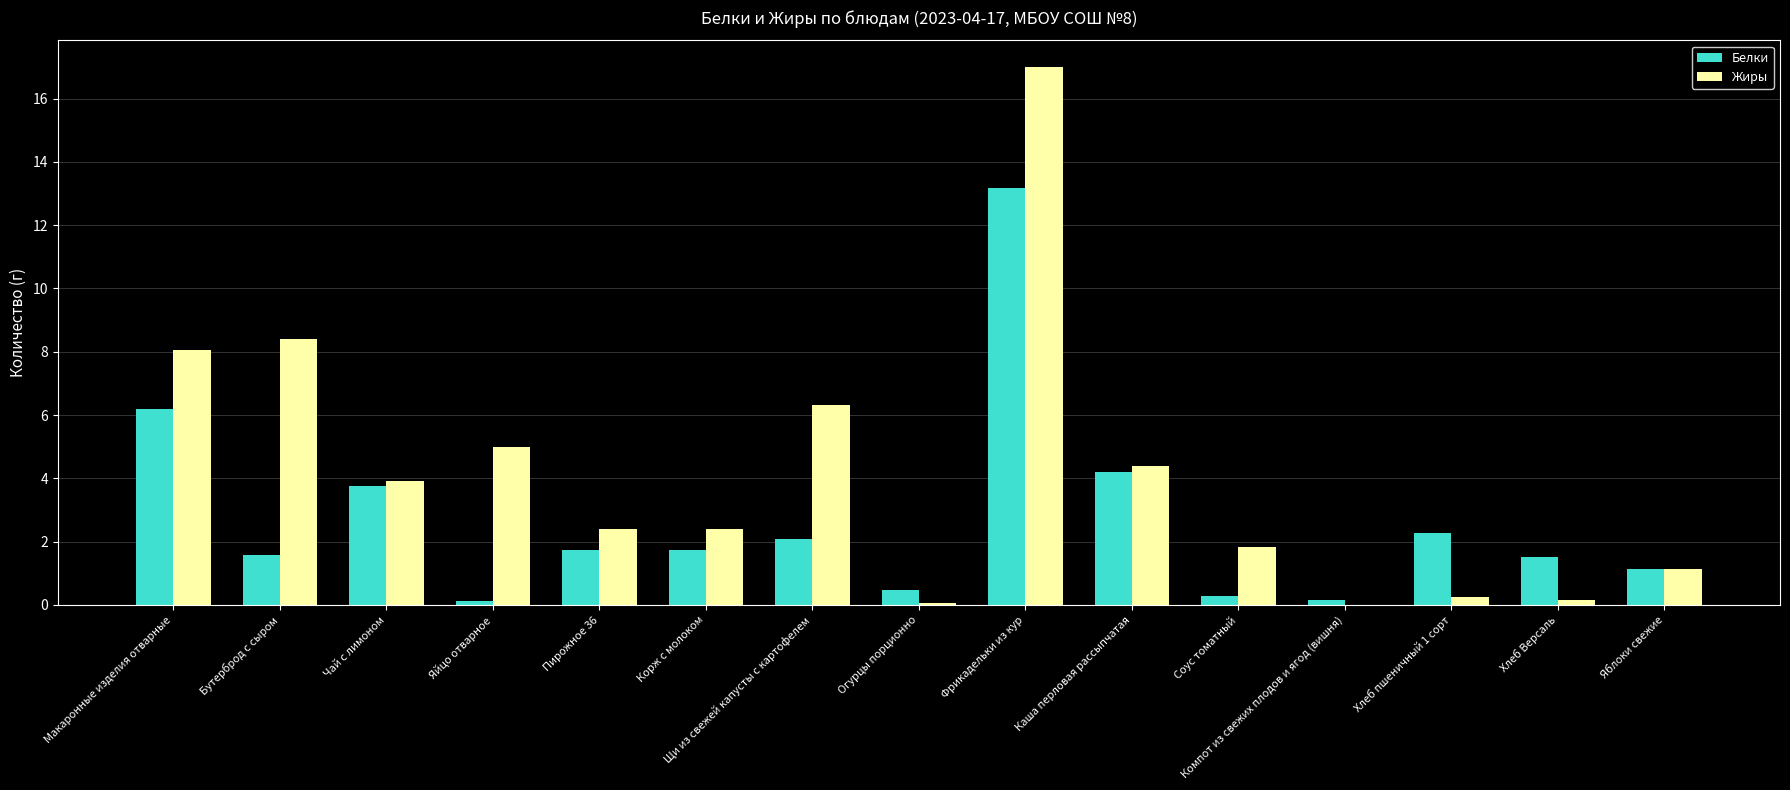

What is the highest value of the Белки series?

13.2